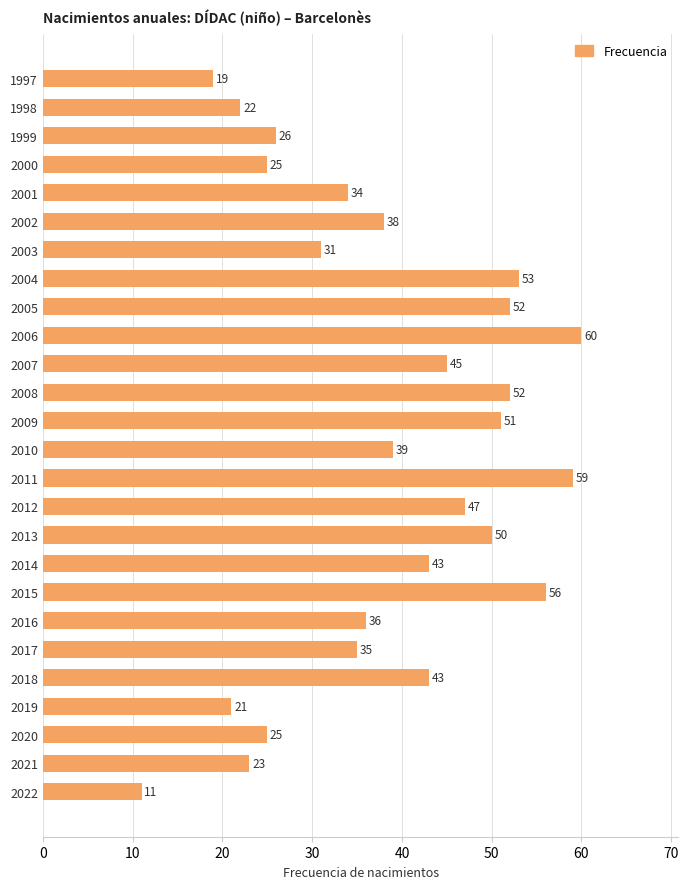

Where is the data nearest to the value 35?

2017